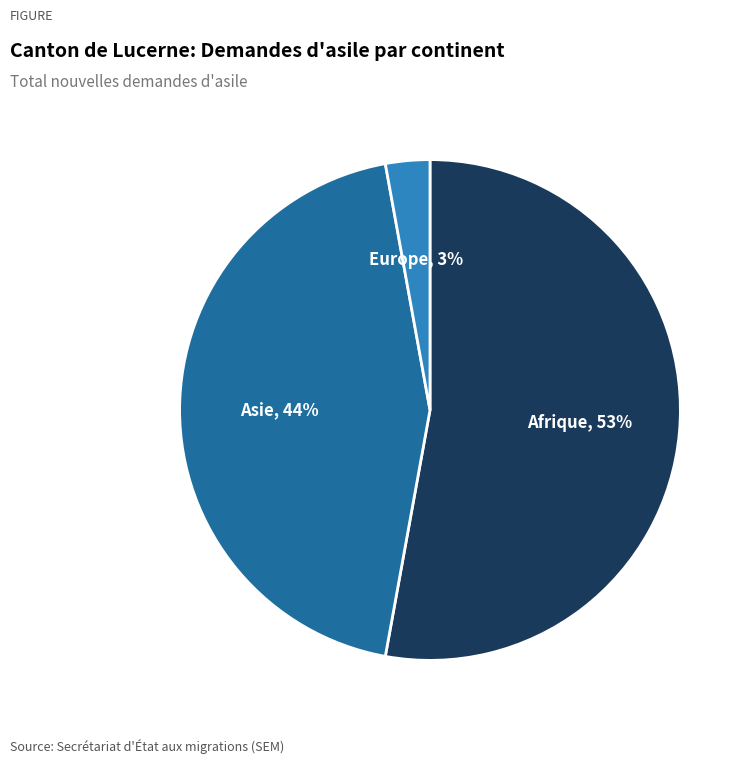

To the nearest percent, what is the average slice percentage?

33%